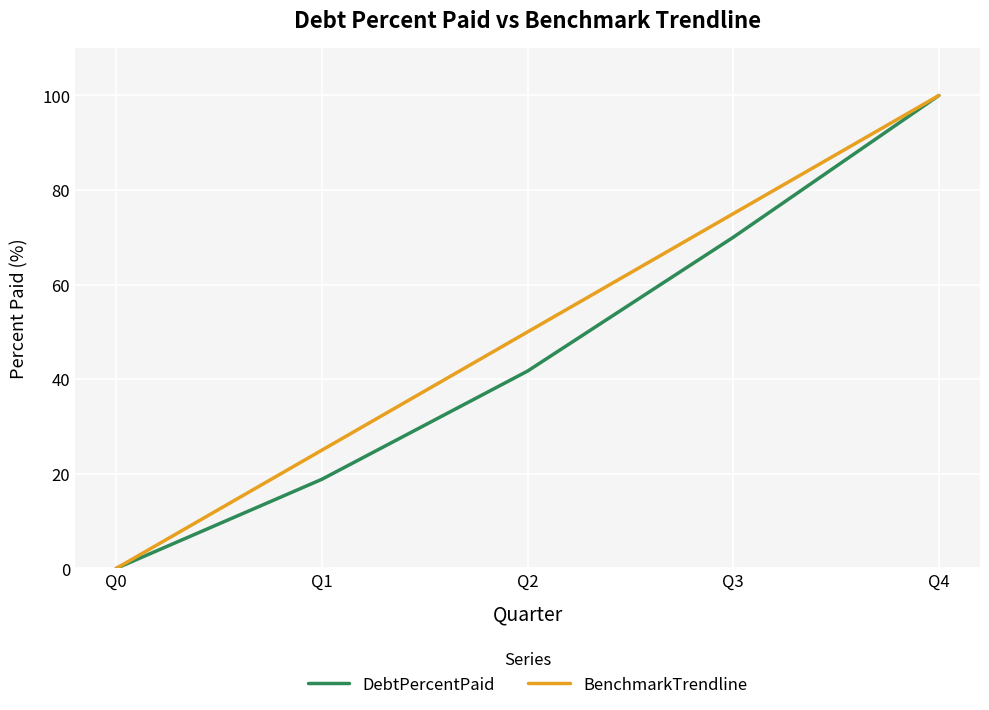

Reading left to right, transcribe all the data shown in this chart.

DebtPercentPaid: 0.0	18.8	41.7	70.0	100.0
BenchmarkTrendline: 0.0	25.0	50.0	75.0	100.0